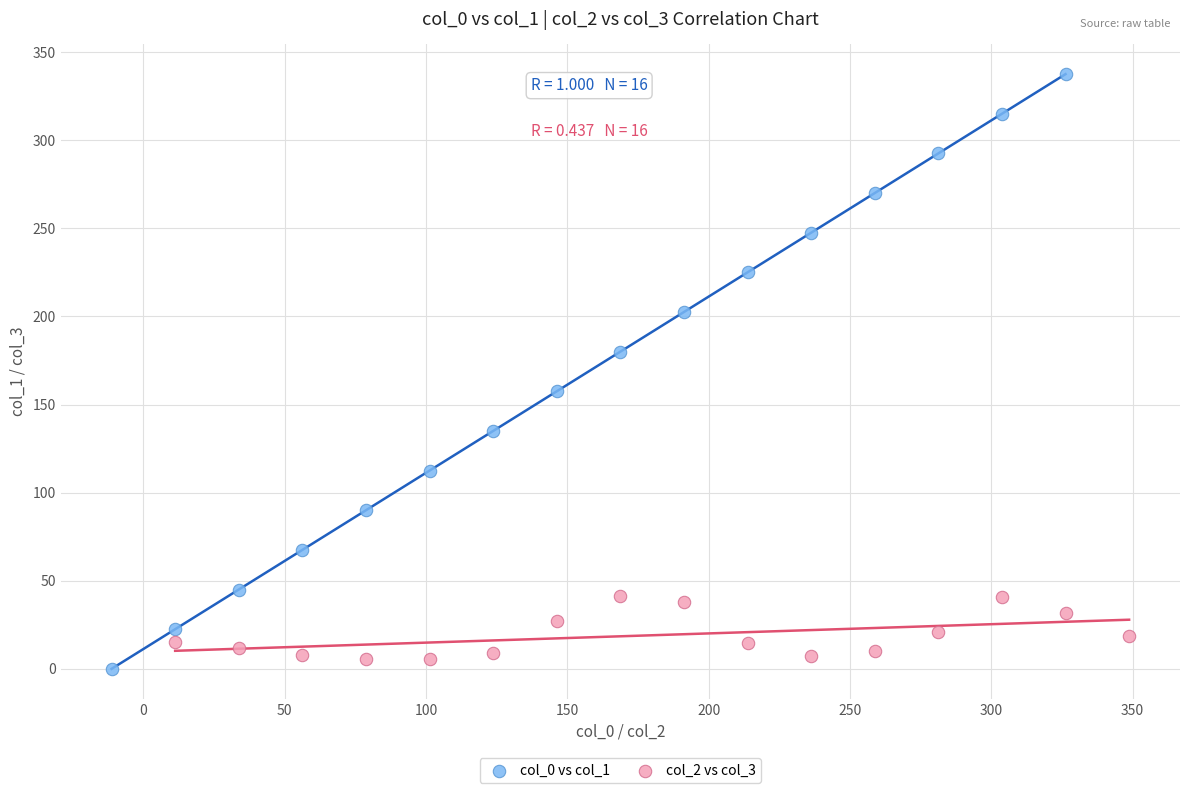

Which series has the widest spread of Y values?

col_0 vs col_1